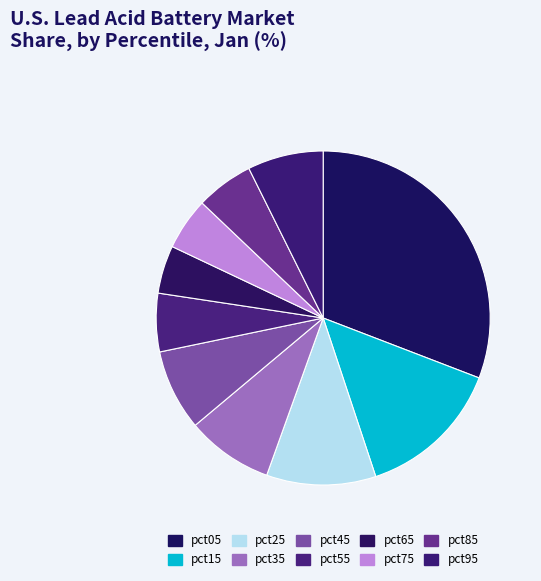

To the nearest percent, what is the difference between the largest and smallest slice percentages?

26%